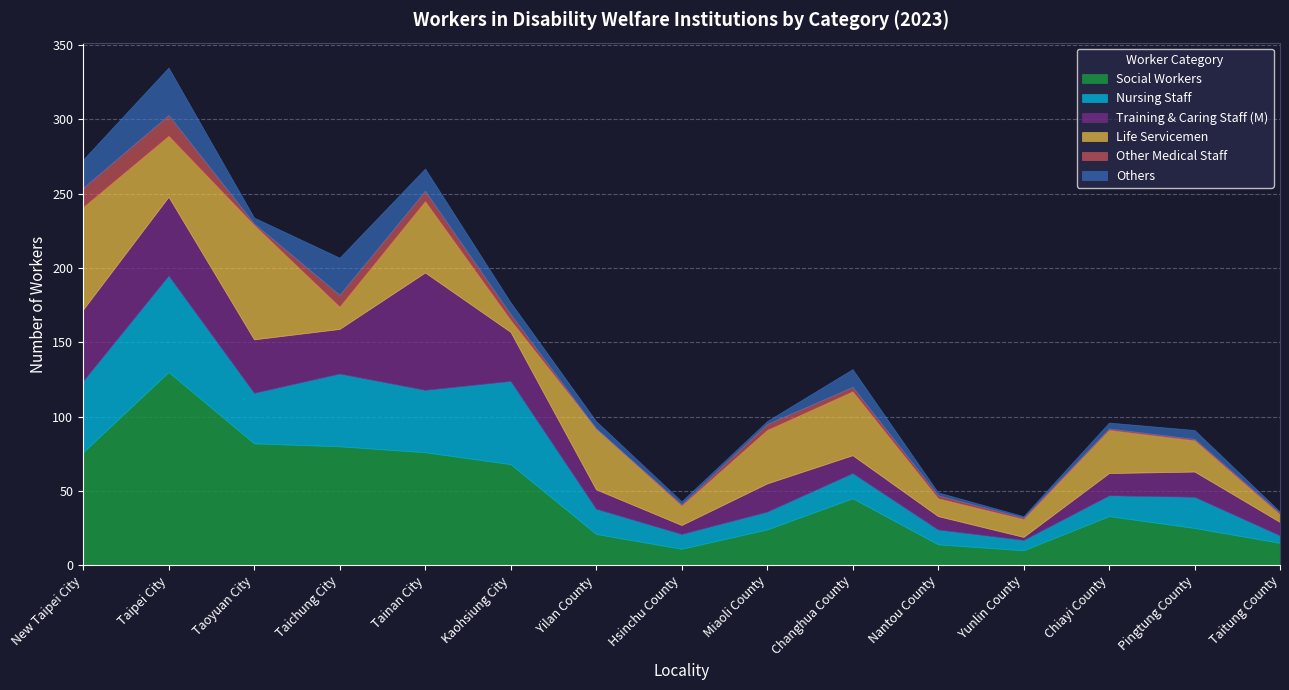

Where is the first local maximum for Nursing Staff?

Taipei City